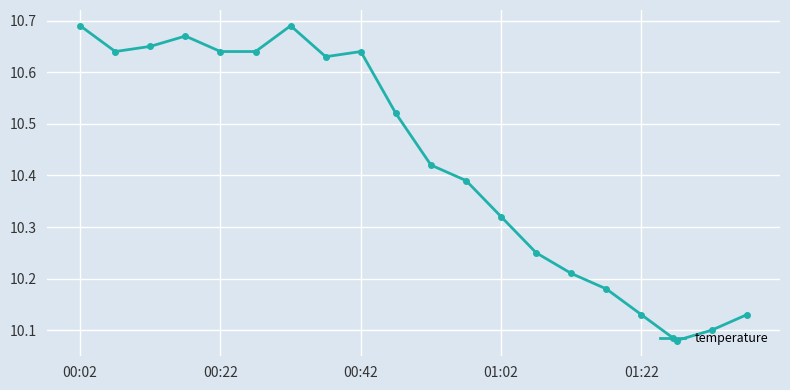

What is the difference between the maximum and minimum values?

0.6